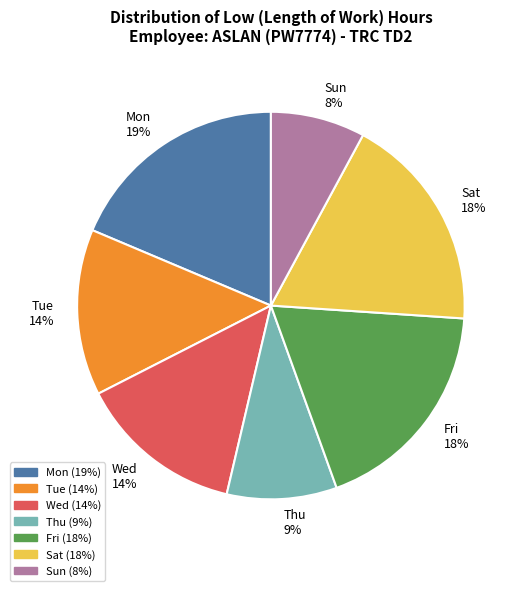

Do Mon 19% and Fri 18% together represent more than half of the pie?

No